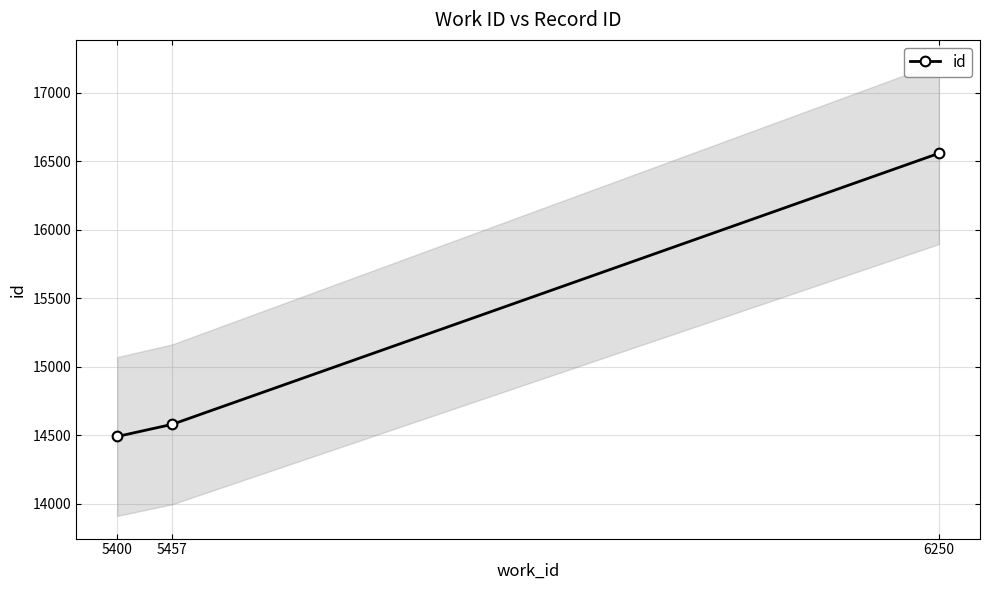

At which category does the chart reach its minimum across all series?

5400